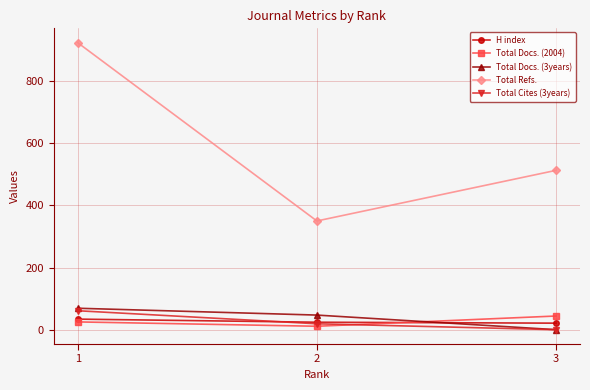

What is the maximum value shown in the chart?

924